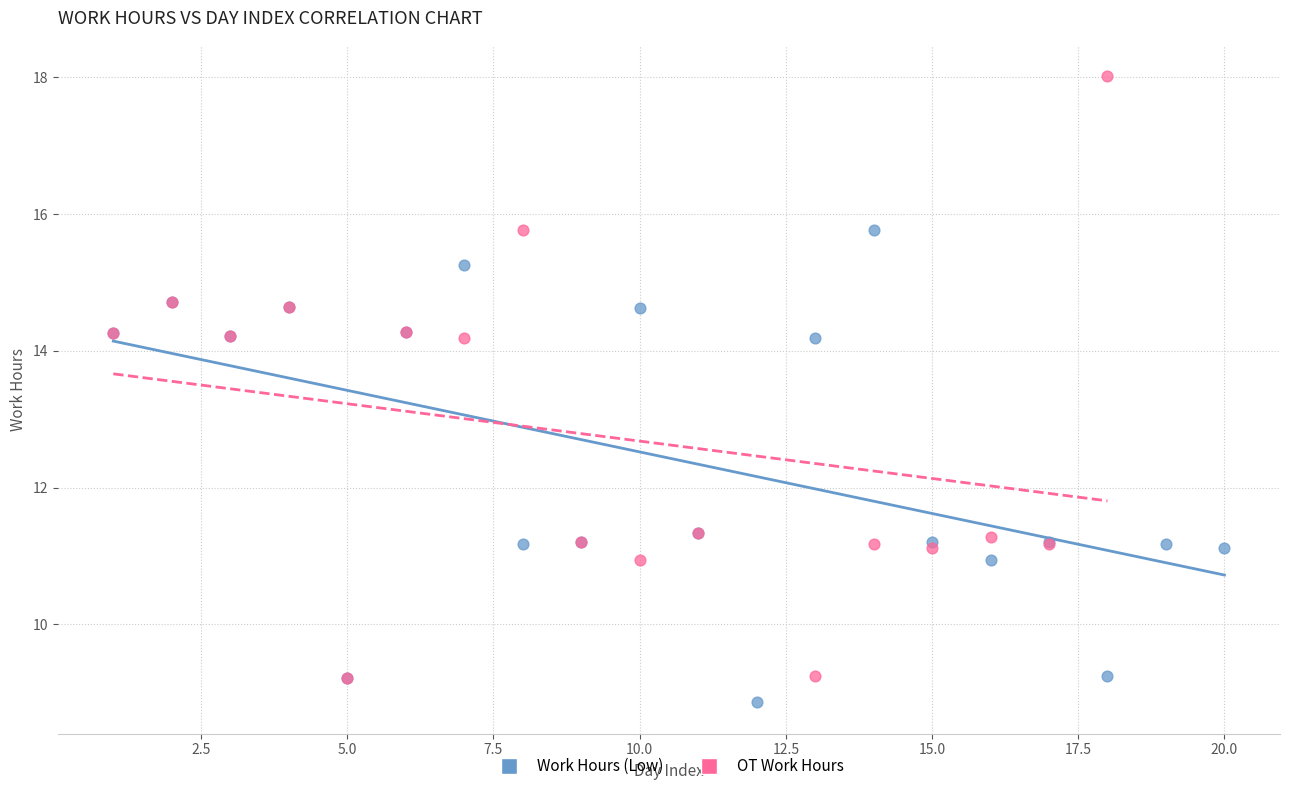

Which series contains the highest Y value?

OT Work Hours